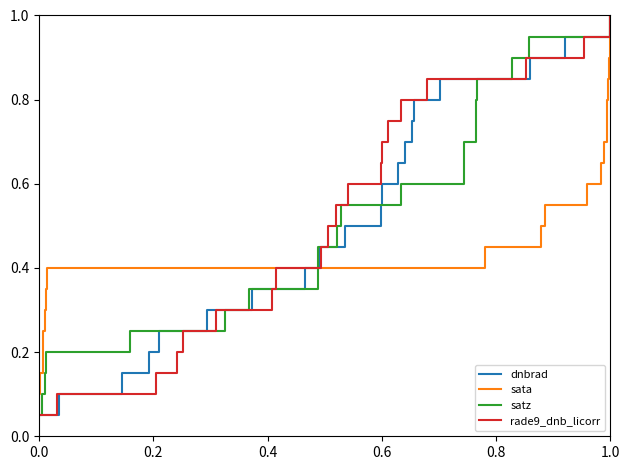

What is the average value of the satz series?

0.5